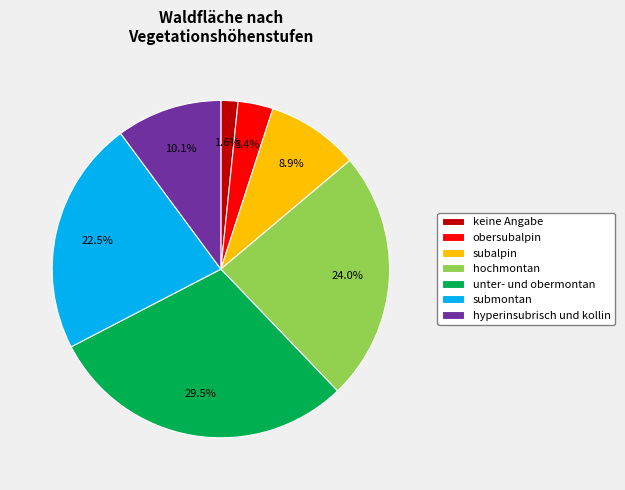

To the nearest percent, what is the combined percentage of keine Angabe and obersubalpin?

5%